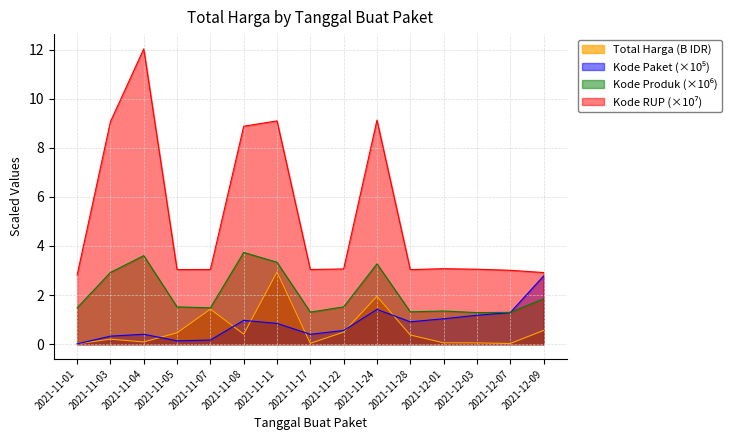

Is the value of Total Harga at 2021-11-04 greater than the value of Kode RUP at 2021-11-11?

No